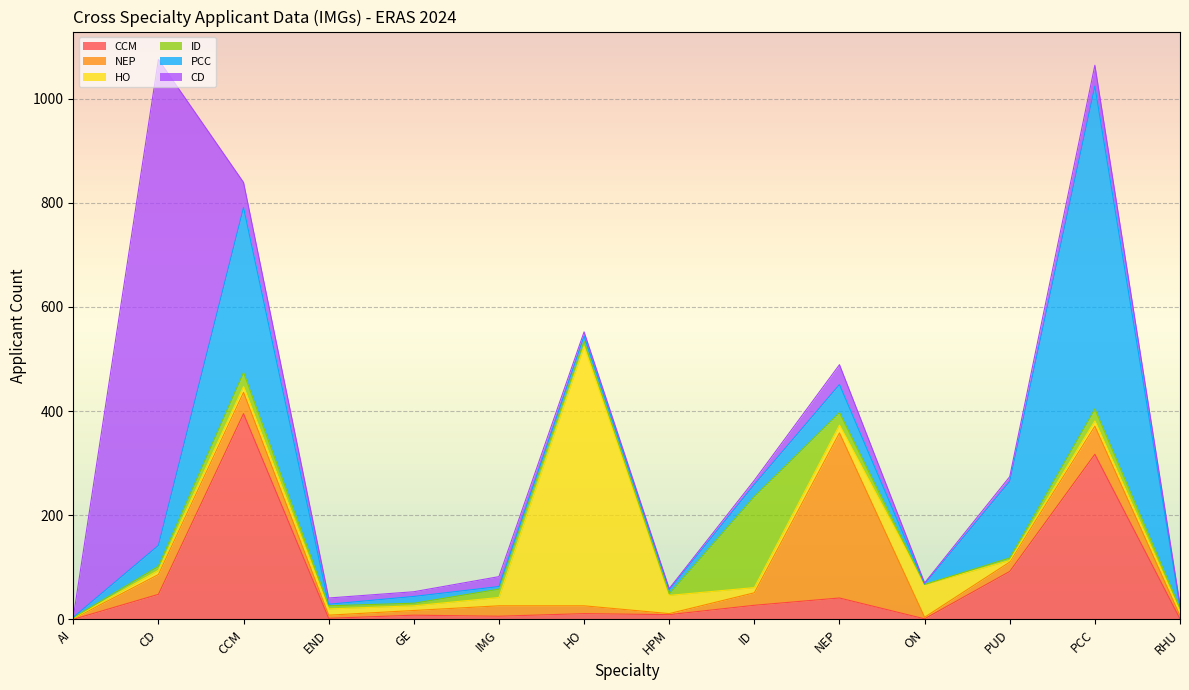

What is the average value of the ID series?

22